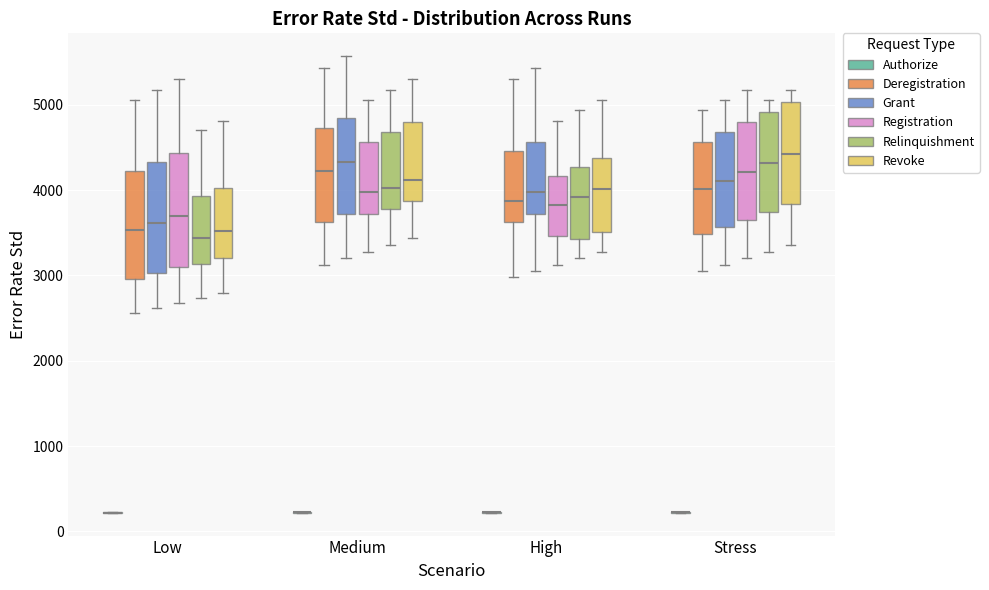

Reading left to right, read every box against the y-axis: the position of its median line, the range the box covers, and the ends of its whiskers. The values are not printed on the chart, so give them approximately, as read against the axis.

Low (Authorize): box collapsed to a line at 200, whiskers 200 to 200
Low (Deregistration): median 3500, box 3000 to 4200, whiskers 2600 to 5100
Low (Grant): median 3600, box 3000 to 4300, whiskers 2600 to 5200
Low (Registration): median 3700, box 3100 to 4400, whiskers 2700 to 5300
Low (Relinquishment): median 3400, box 3100 to 3900, whiskers 2700 to 4700
Low (Revoke): median 3500, box 3200 to 4000, whiskers 2800 to 4800
Medium (Authorize): box collapsed to a line at 200, whiskers 200 to 200
Medium (Deregistration): median 4200, box 3600 to 4700, whiskers 3100 to 5400
Medium (Grant): median 4300, box 3700 to 4800, whiskers 3200 to 5600
Medium (Registration): median 4000, box 3700 to 4600, whiskers 3300 to 5100
Medium (Relinquishment): median 4000, box 3800 to 4700, whiskers 3400 to 5200
Medium (Revoke): median 4100, box 3900 to 4800, whiskers 3400 to 5300
High (Authorize): box collapsed to a line at 200, whiskers 200 to 200
High (Deregistration): median 3900, box 3600 to 4500, whiskers 3000 to 5300
High (Grant): median 4000, box 3700 to 4600, whiskers 3100 to 5400
High (Registration): median 3800, box 3500 to 4200, whiskers 3100 to 4800
High (Relinquishment): median 3900, box 3400 to 4300, whiskers 3200 to 4900
High (Revoke): median 4000, box 3500 to 4400, whiskers 3300 to 5100
Stress (Authorize): box collapsed to a line at 200, whiskers 200 to 200
Stress (Deregistration): median 4000, box 3500 to 4600, whiskers 3100 to 4900
Stress (Grant): median 4100, box 3600 to 4700, whiskers 3100 to 5100
Stress (Registration): median 4200, box 3700 to 4800, whiskers 3200 to 5200
Stress (Relinquishment): median 4300, box 3700 to 4900, whiskers 3300 to 5100
Stress (Revoke): median 4400, box 3800 to 5000, whiskers 3400 to 5200